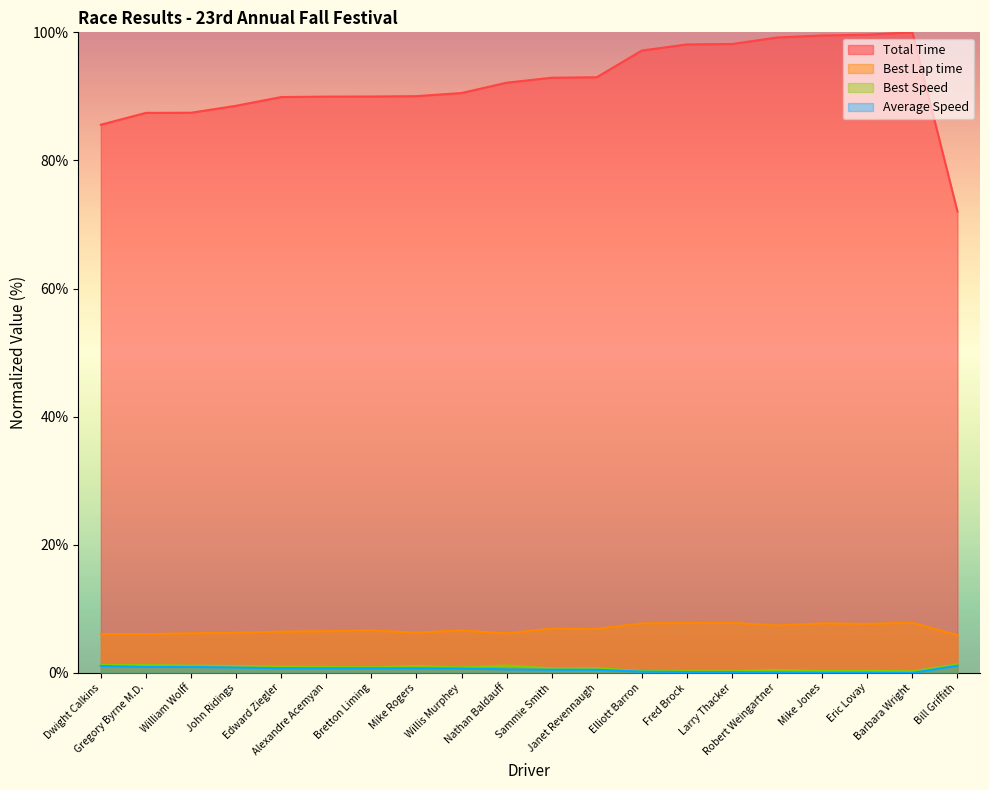

The value of Average Speed at Janet Revennaugh is 0.5. True or false?

True